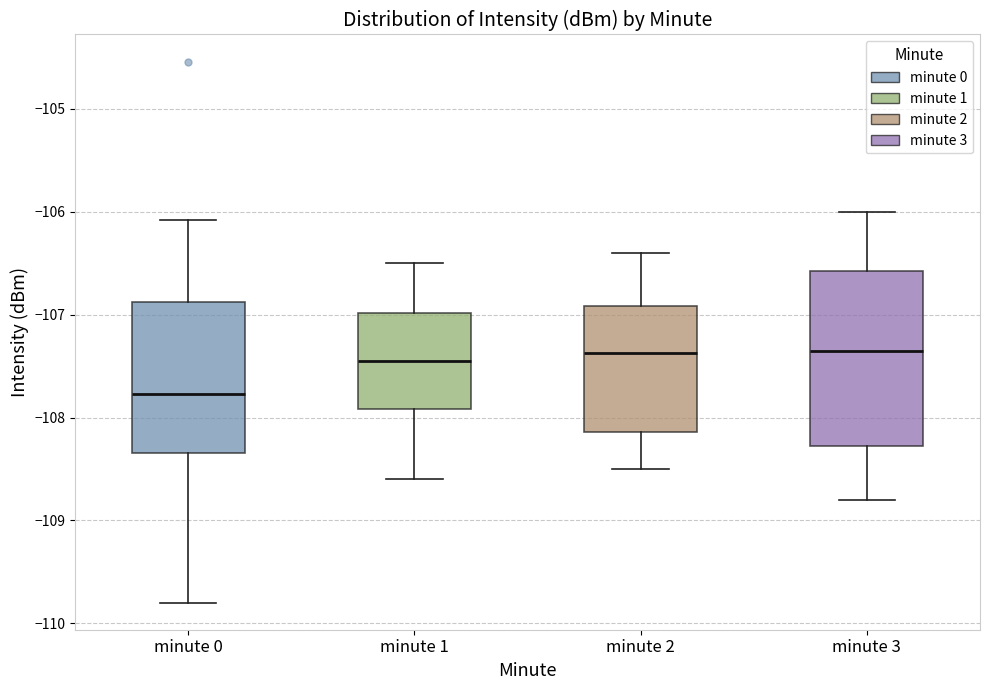

Reading left to right, transcribe this box plot: for each box, give where its median line is, the range the box spans, and where its two whiskers end, as read against the y-axis. The values are not printed on the chart, so give them approximately, as read against the axis.

minute 0: median -107.8, box -108.3 to -106.9, whiskers -109.8 to -106.1
minute 1: median -107.4, box -107.9 to -107.0, whiskers -108.6 to -106.5
minute 2: median -107.4, box -108.1 to -106.9, whiskers -108.5 to -106.4
minute 3: median -107.3, box -108.3 to -106.6, whiskers -108.8 to -106.0